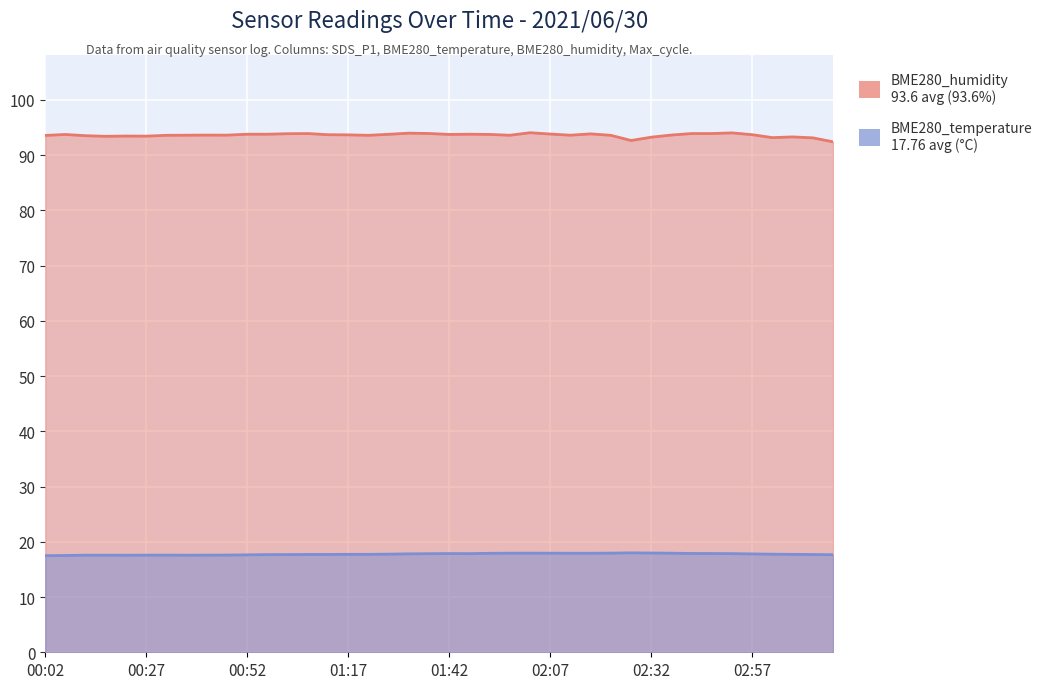

Which series has the largest total across all categories?

BME280_humidity